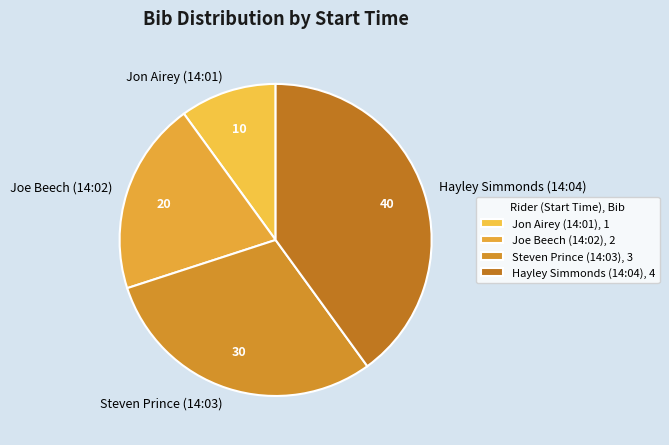

Which has a higher value, Joe Beech (14:02) or Jon Airey (14:01)?

Joe Beech (14:02)